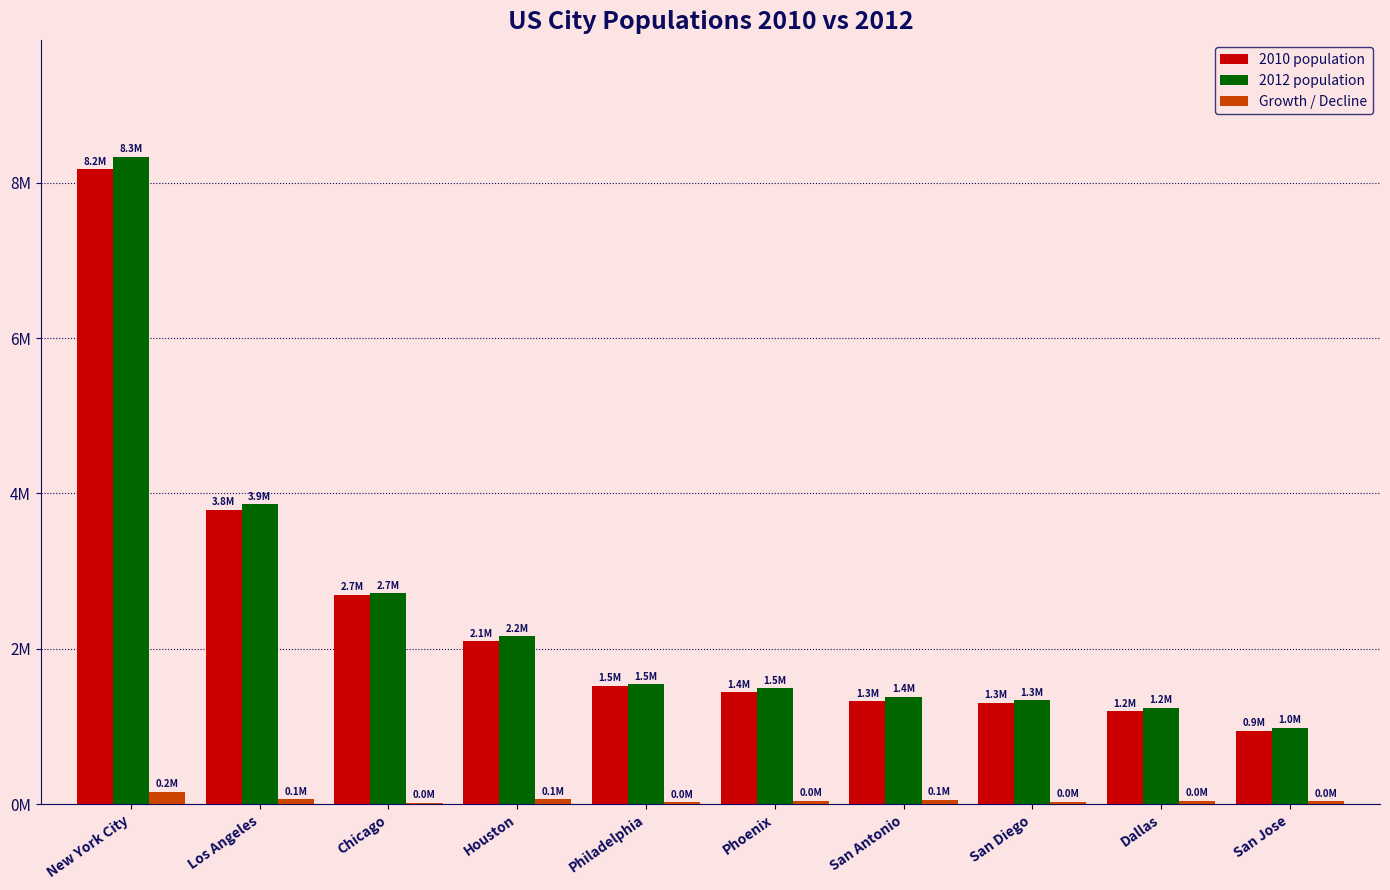

At which label is 2012 population closest to 4659731?

Los Angeles